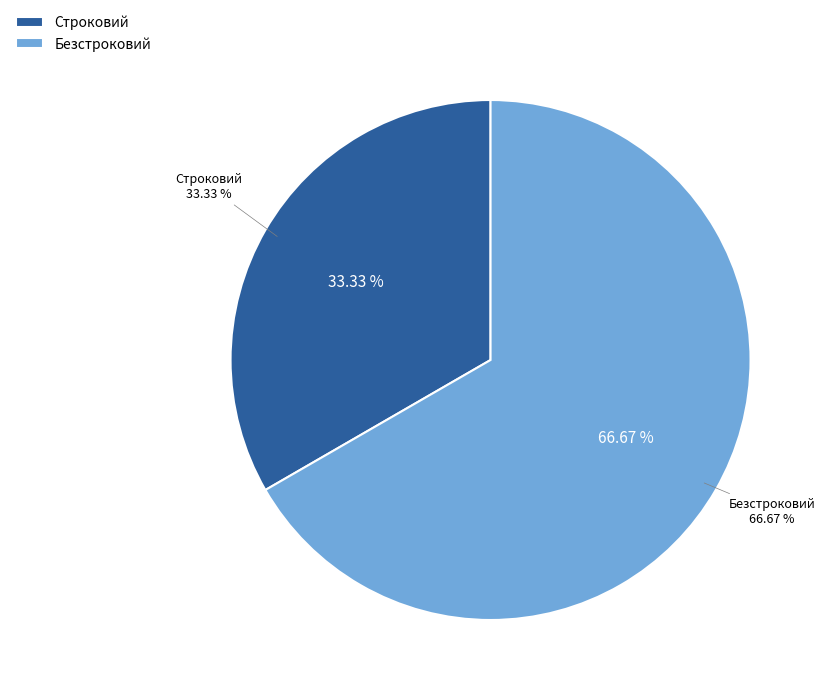

What is the majority slice?

Безстроковий